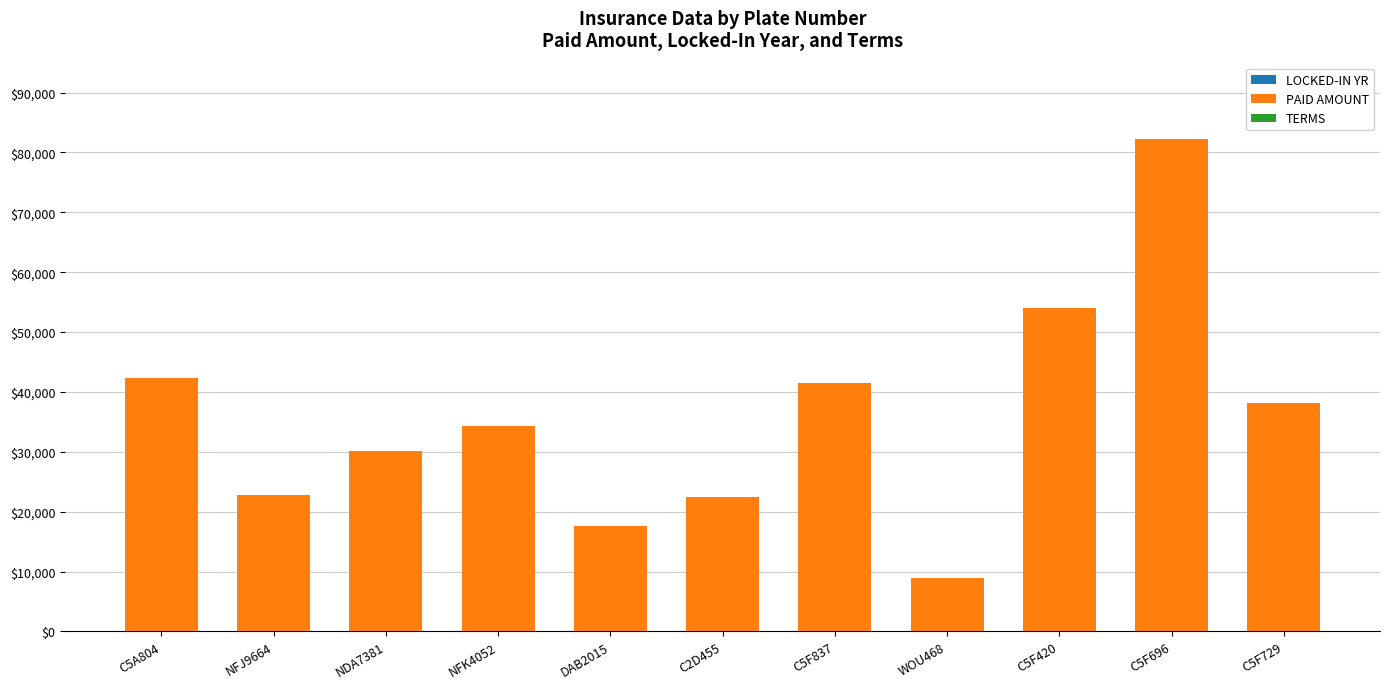

At which category is the sum across all series the highest?

C5F696